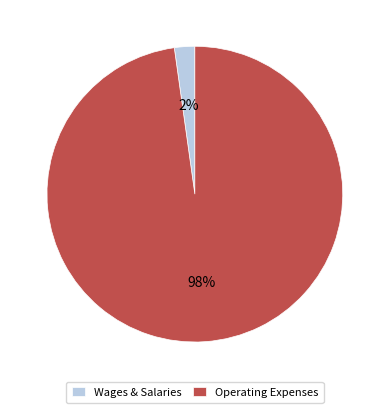

To the nearest percent, what is the difference between the largest and smallest slice percentages?

96%